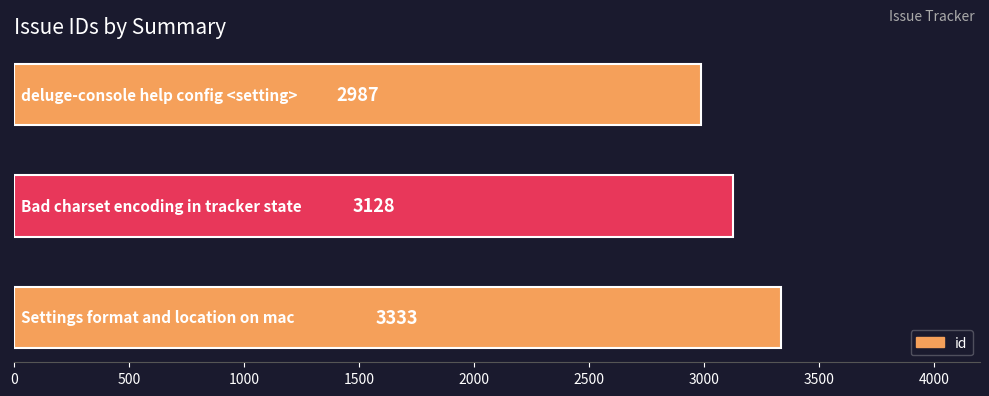

What is the average value?

3149